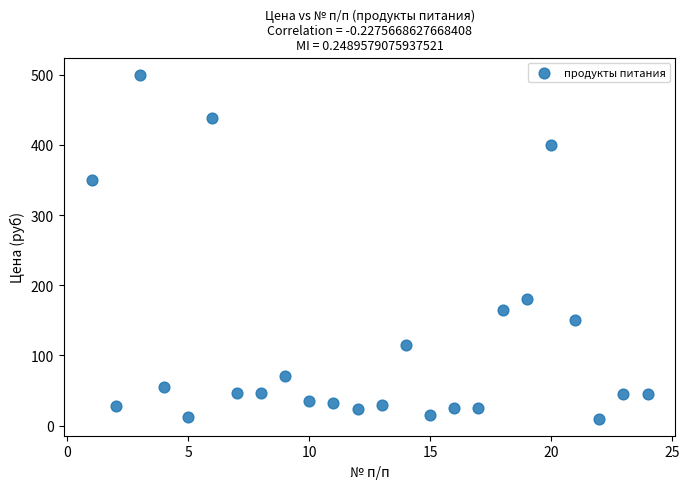

What is the range of Y values (max minus min)?

490.0